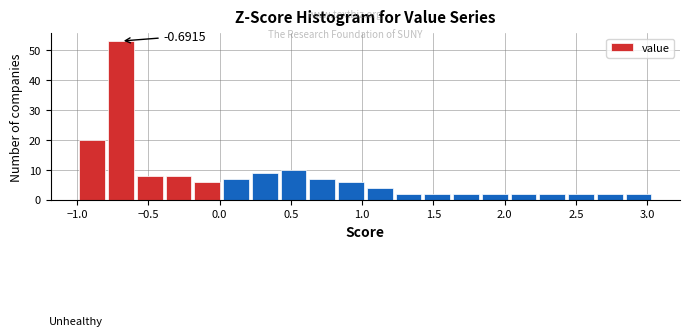

Which range on the x-axis has the tallest bar?

-0.80 to -0.60